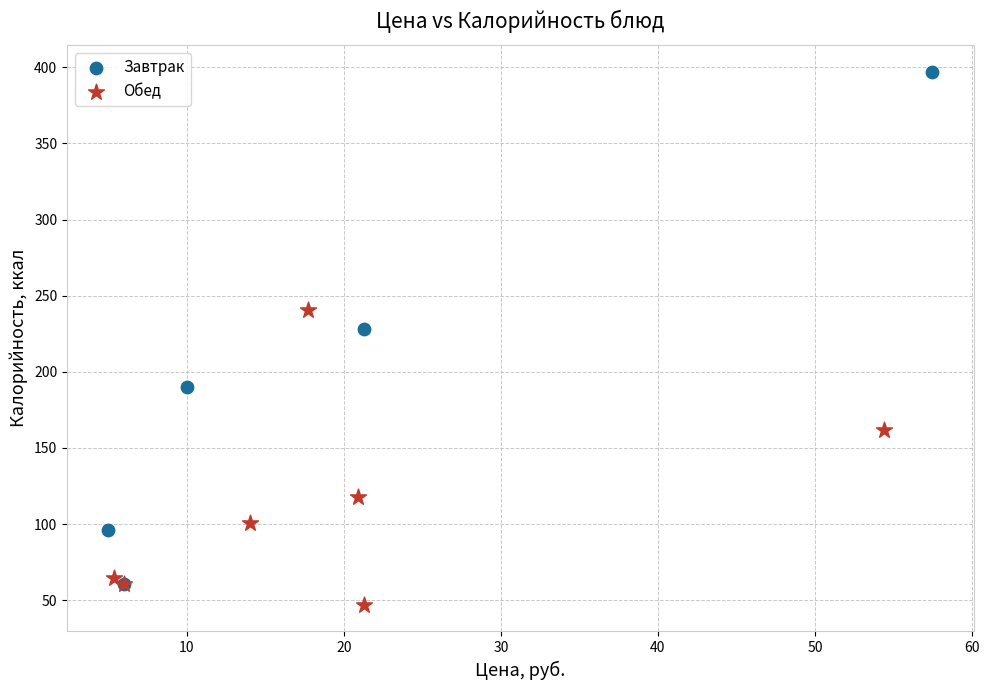

Which series has the widest spread of Y values?

Завтрак